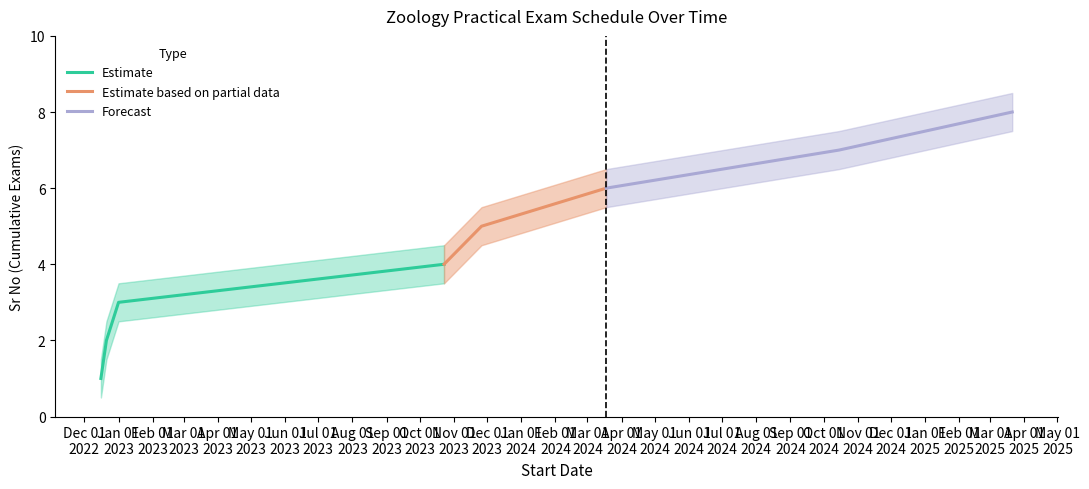

Reading right to left, extract all data points from this chart.

Cumulative Exams: 8.0	7.0	6.0	5.0	4.0	3.0	2.0	1.0
lower_band: 7.5	6.5	5.5	4.5	3.5	2.5	1.5	0.5
upper_band: 8.5	7.5	6.5	5.5	4.5	3.5	2.5	1.5